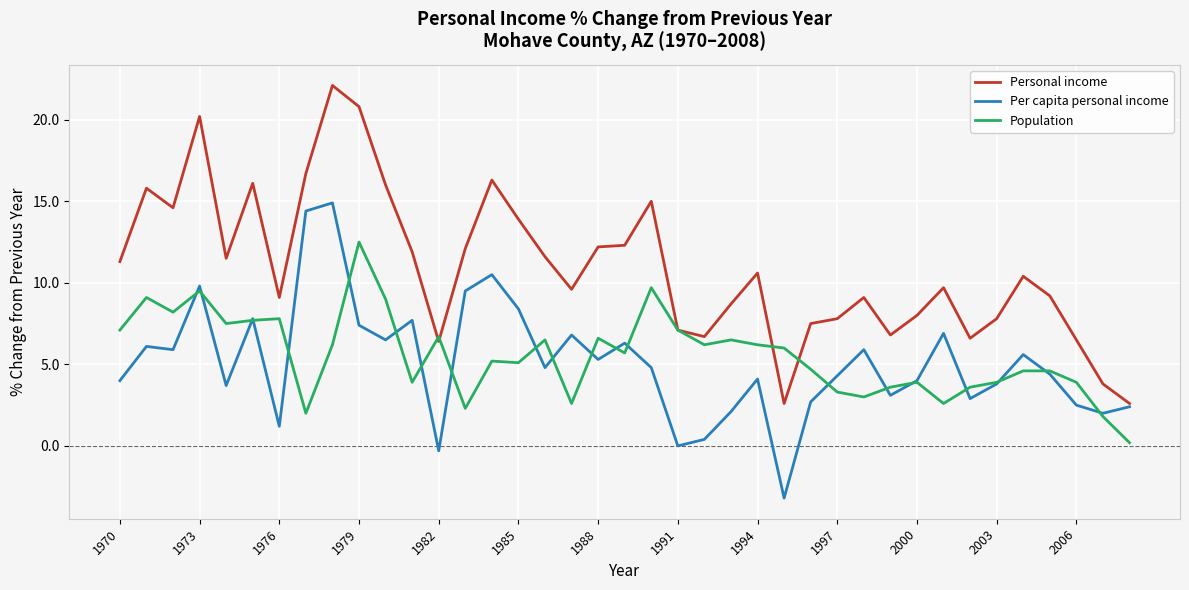

What is the smallest value displayed?

-3.2